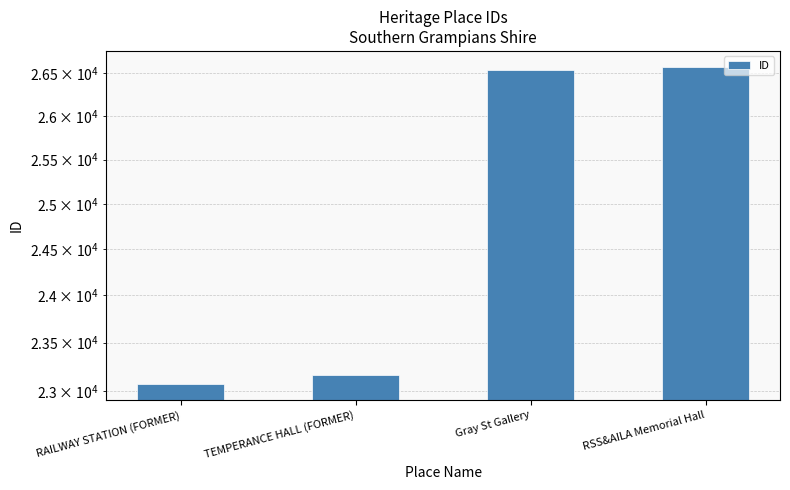

Approximately how many times larger is the value at RAILWAY STATION (FORMER) compared to TEMPERANCE HALL (FORMER)?

1.0